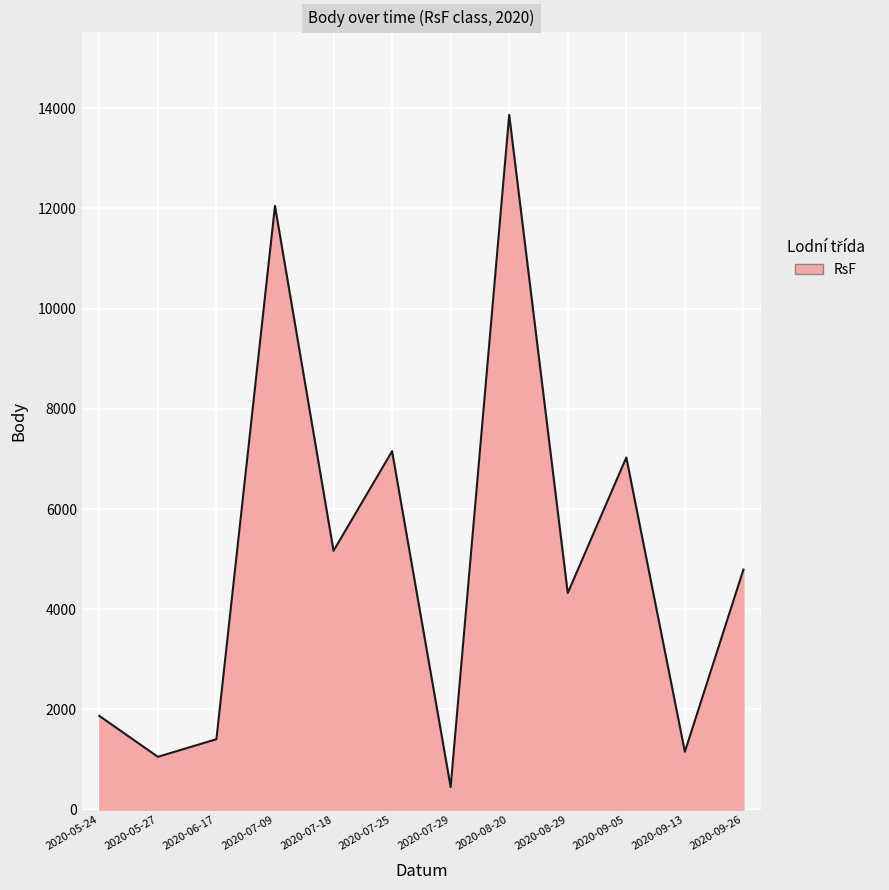

True or false: the data shows 2483 at 2020-05-24.

False